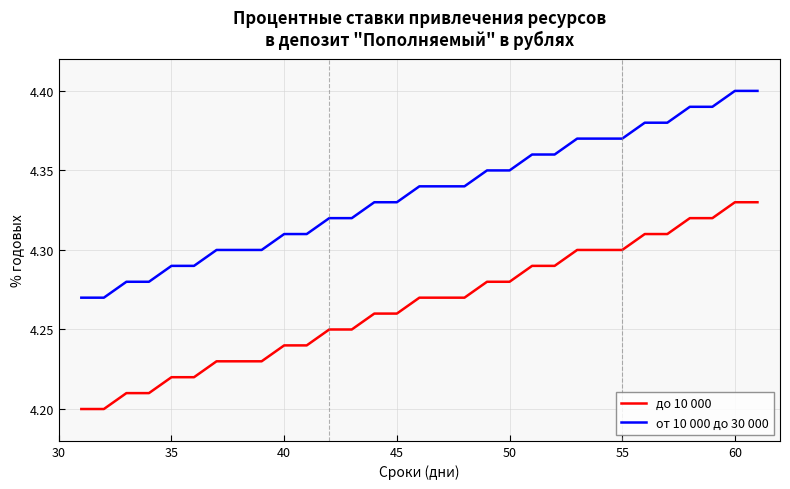

Rank the series by their maximum value, from lowest to highest.

до 10 000, от 10 000 до 30 000